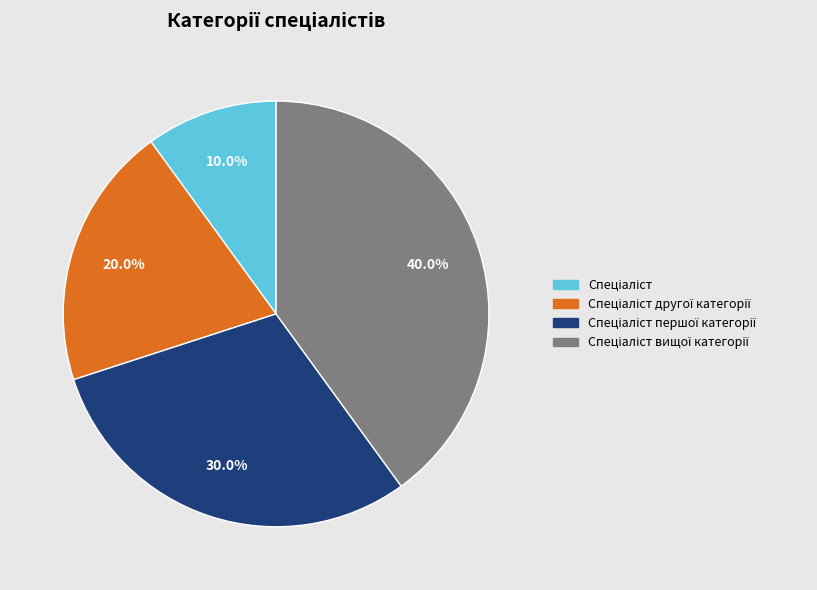

To the nearest percent, what is the difference between the largest and smallest slice percentages?

30%